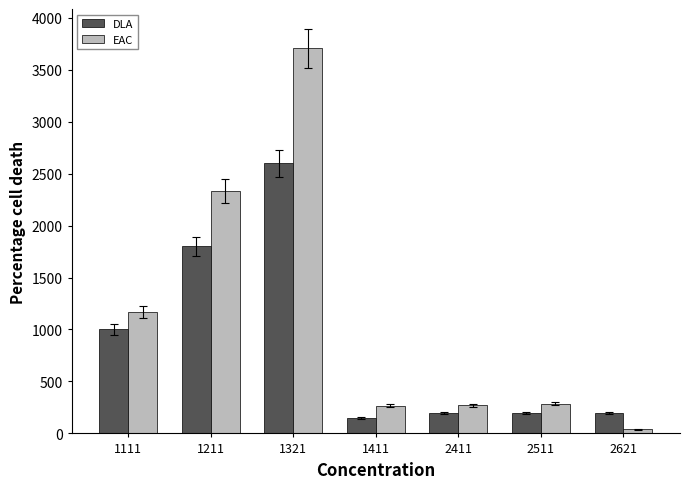

What is the value of the DLA bar at the 5th from the left?

200